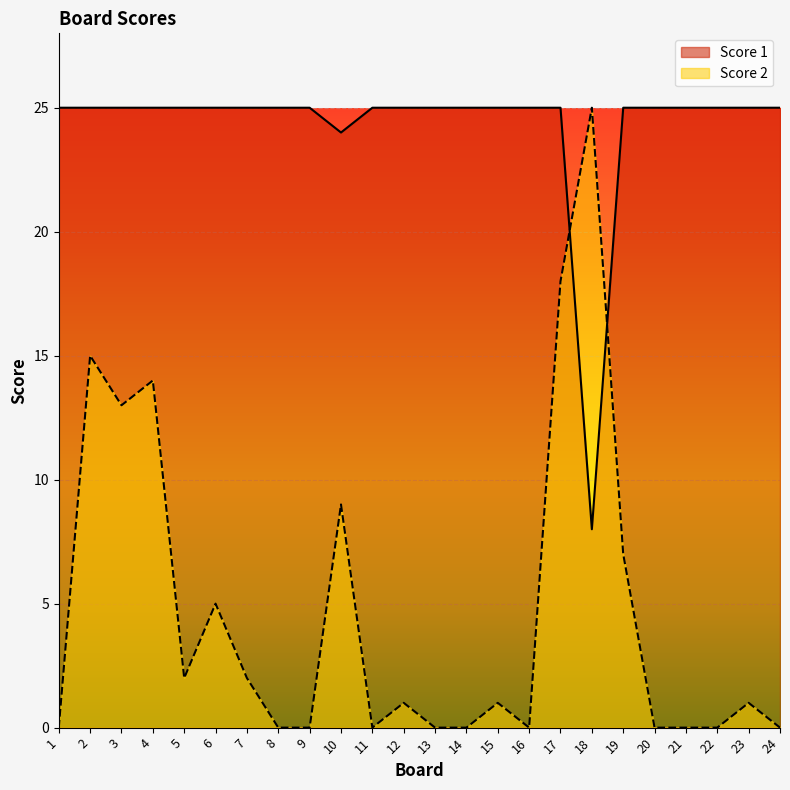

In Score 2, how many points are higher than both neighbors (excluding endpoints)?

8